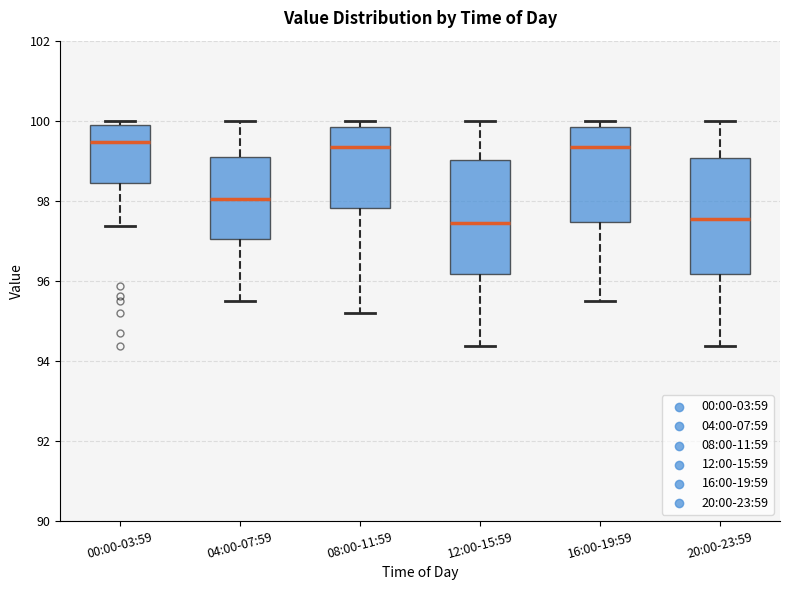

Reading left to right, read every box against the y-axis: the position of its median line, the range the box covers, and the ends of its whiskers. The values are not printed on the chart, so give them approximately, as read against the axis.

00:00-03:59: median 99.4, box 98.4 to 100.0, whiskers 97.4 to 100.0 (just above the box's upper edge)
04:00-07:59: median 98.0, box 97.0 to 99.2, whiskers 95.4 to 100.0
08:00-11:59: median 99.4, box 97.8 to 99.8, whiskers 95.2 to 100.0
12:00-15:59: median 97.4, box 96.2 to 99.0, whiskers 94.4 to 100.0
16:00-19:59: median 99.4, box 97.4 to 99.8, whiskers 95.4 to 100.0
20:00-23:59: median 97.6, box 96.2 to 99.0, whiskers 94.4 to 100.0